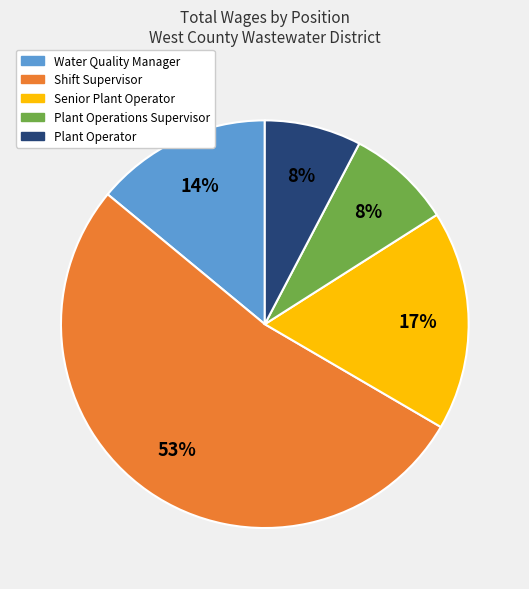

What is the largest slice in the pie chart?

Shift Supervisor